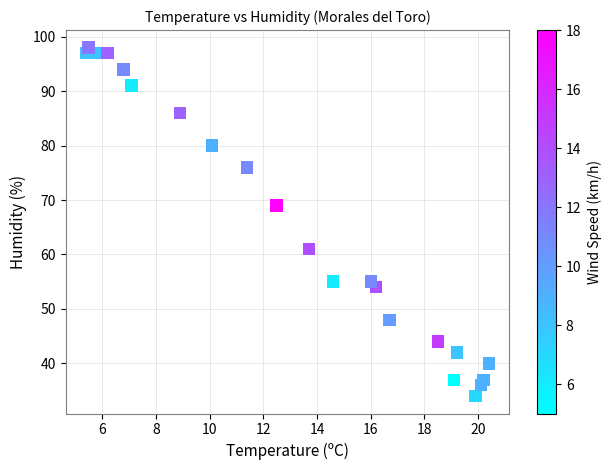

What Y value in the scatter plot is closest to 66?

69